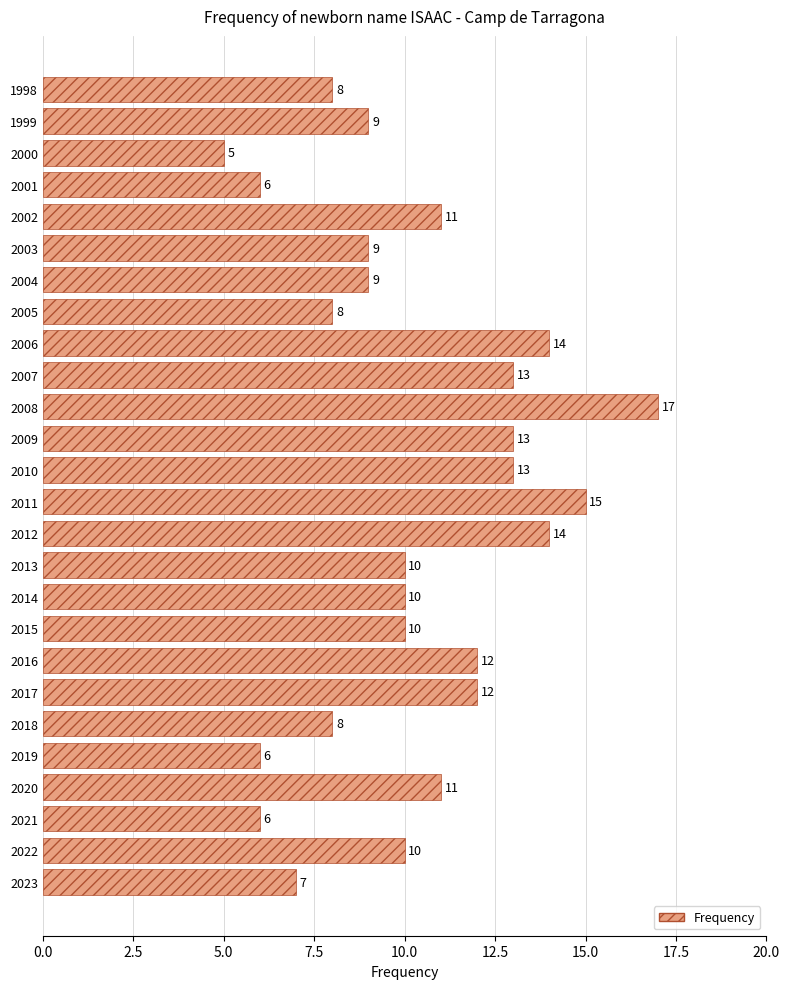

What is the sum of the values at 2013 and 2016?

22